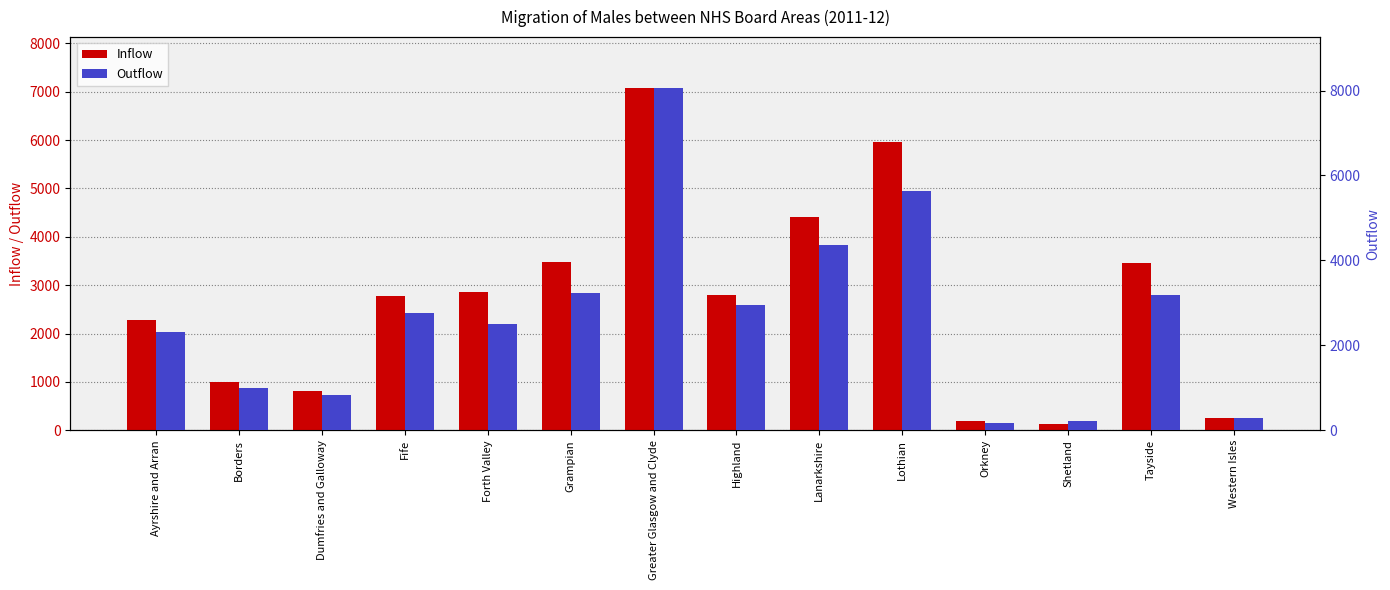

Rank the series at Lothian from highest to lowest value.

Inflow, Outflow